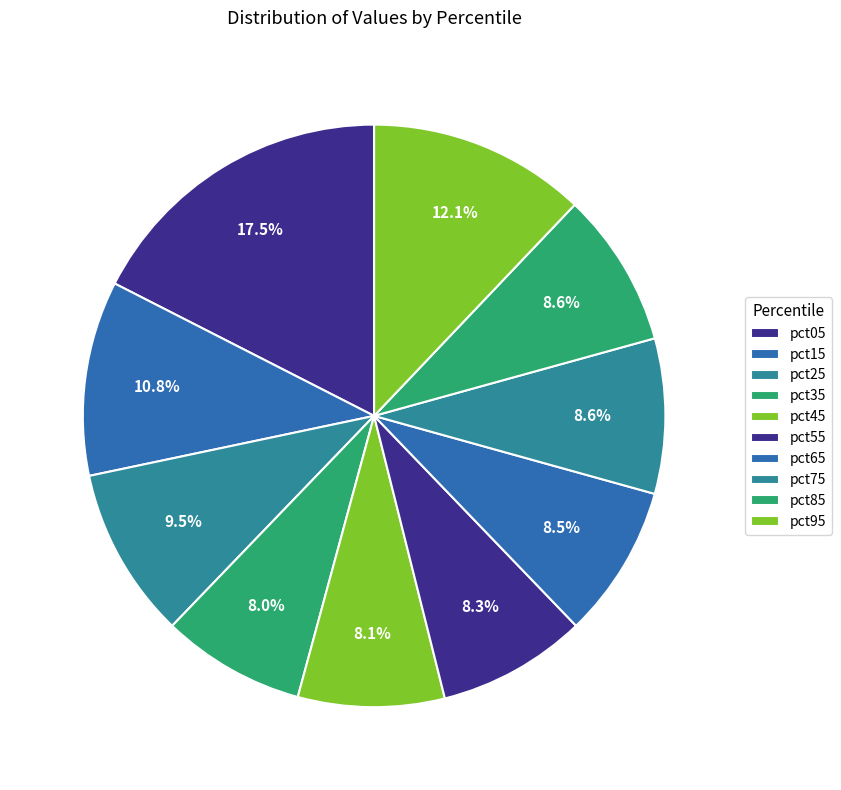

Count the number of slices in the pie.

10